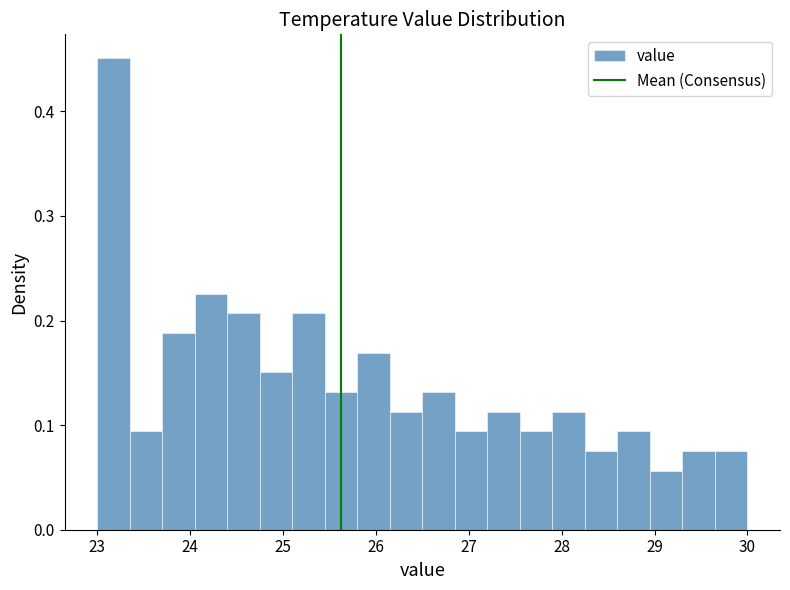

Around what value on the x-axis is the tallest bar? Give the approximate position of its centre, as read against the axis.

23.2